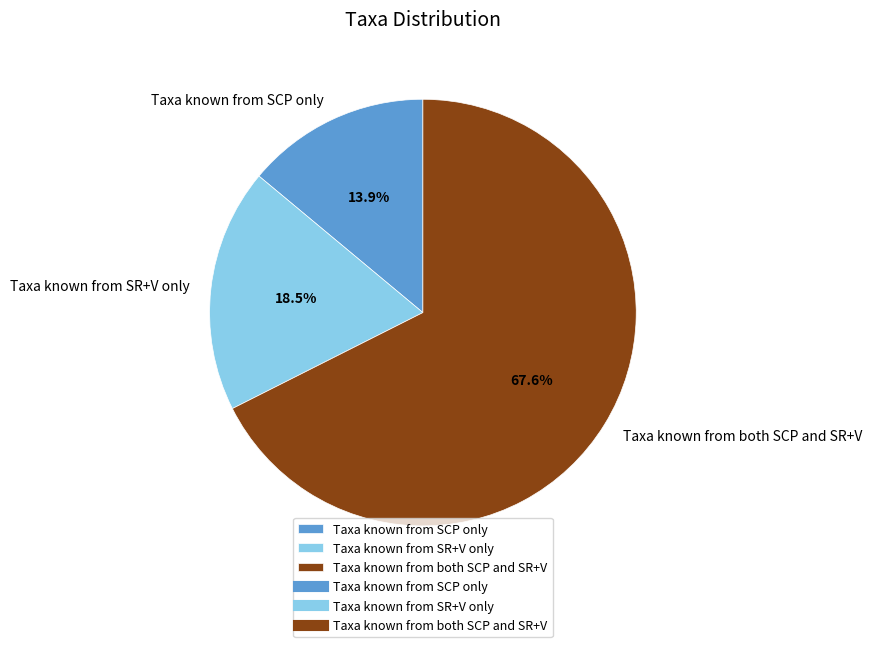

Which has a higher value, Taxa known from both SCP and SR+V or Taxa known from SR+V only?

Taxa known from both SCP and SR+V